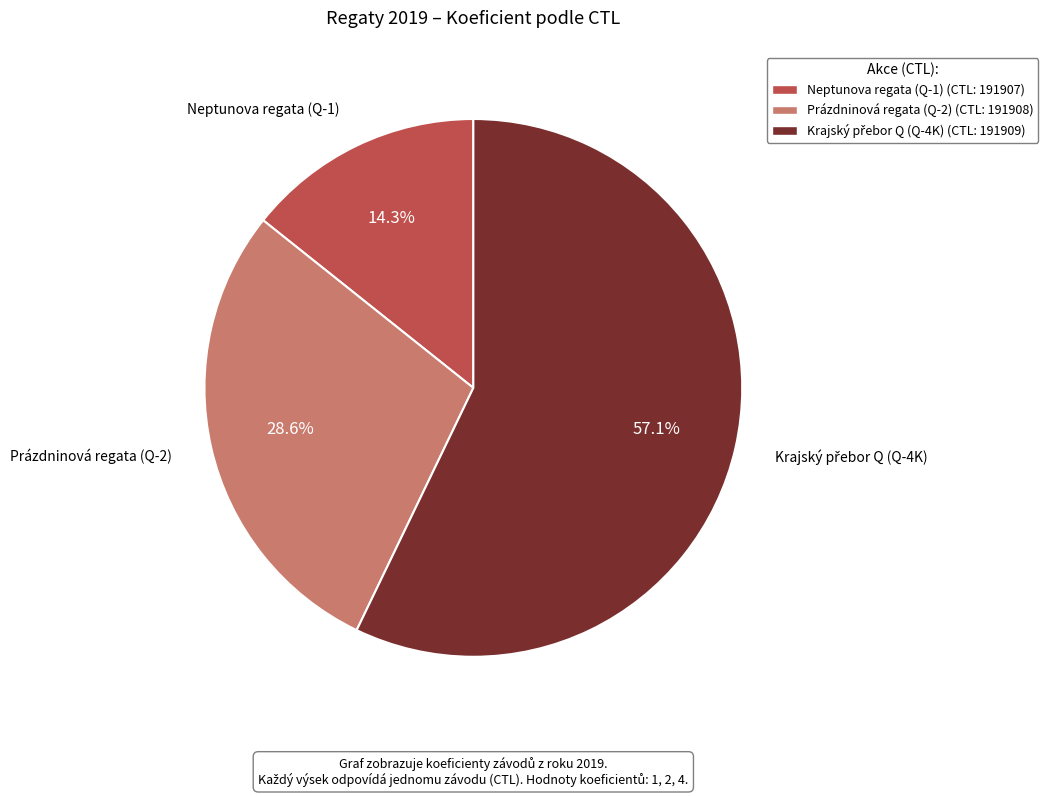

Is there a majority slice in this chart?

Yes